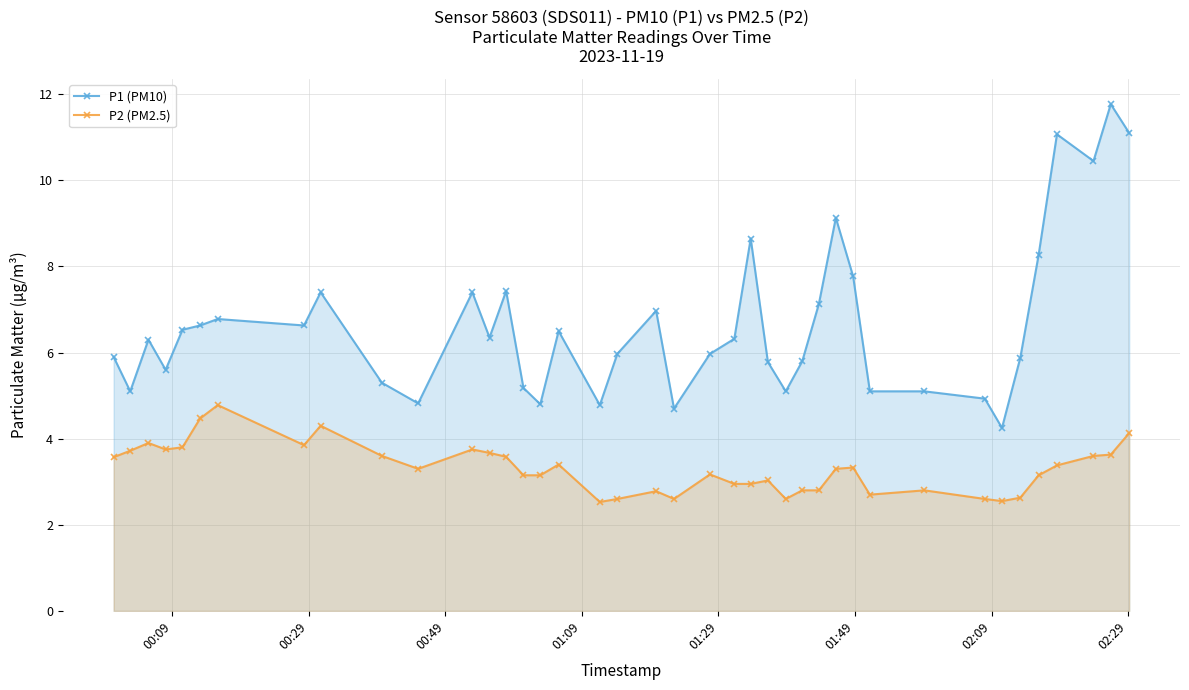

Which series has the widest spread of values?

P1 (PM10)